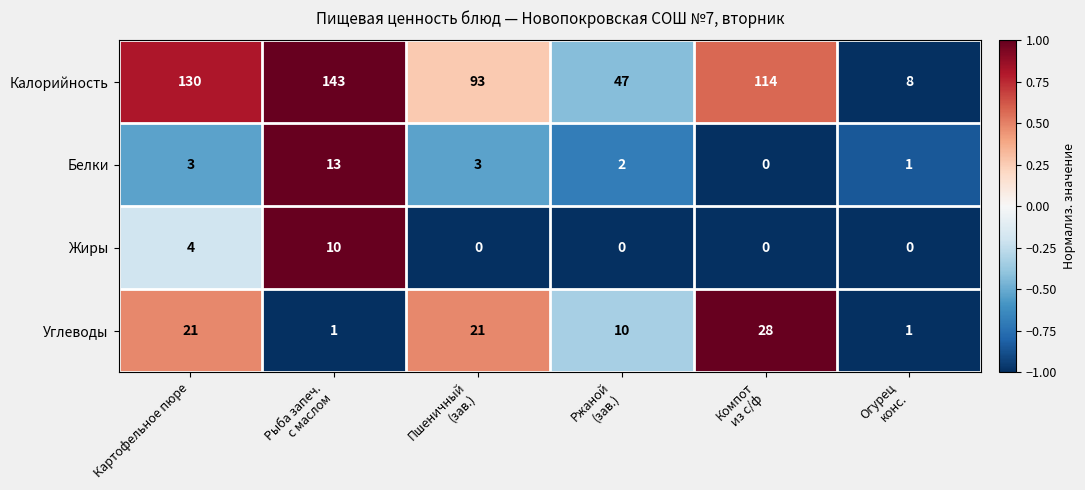

The Белки series shows 1 at Картофельное пюре. True or false?

False